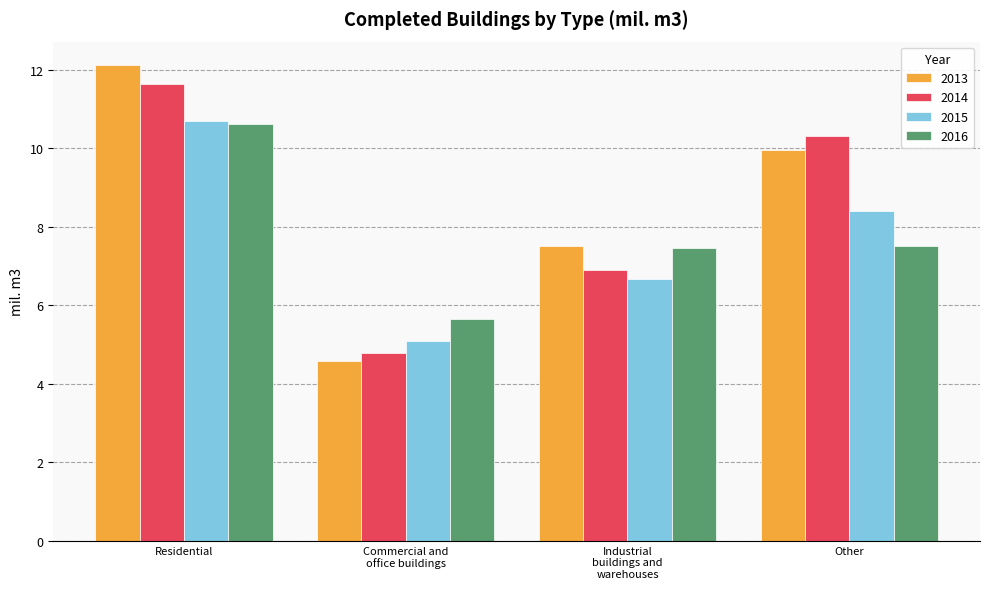

Where is 2013 nearest to the value 8?

Industrial
buildings and
warehouses